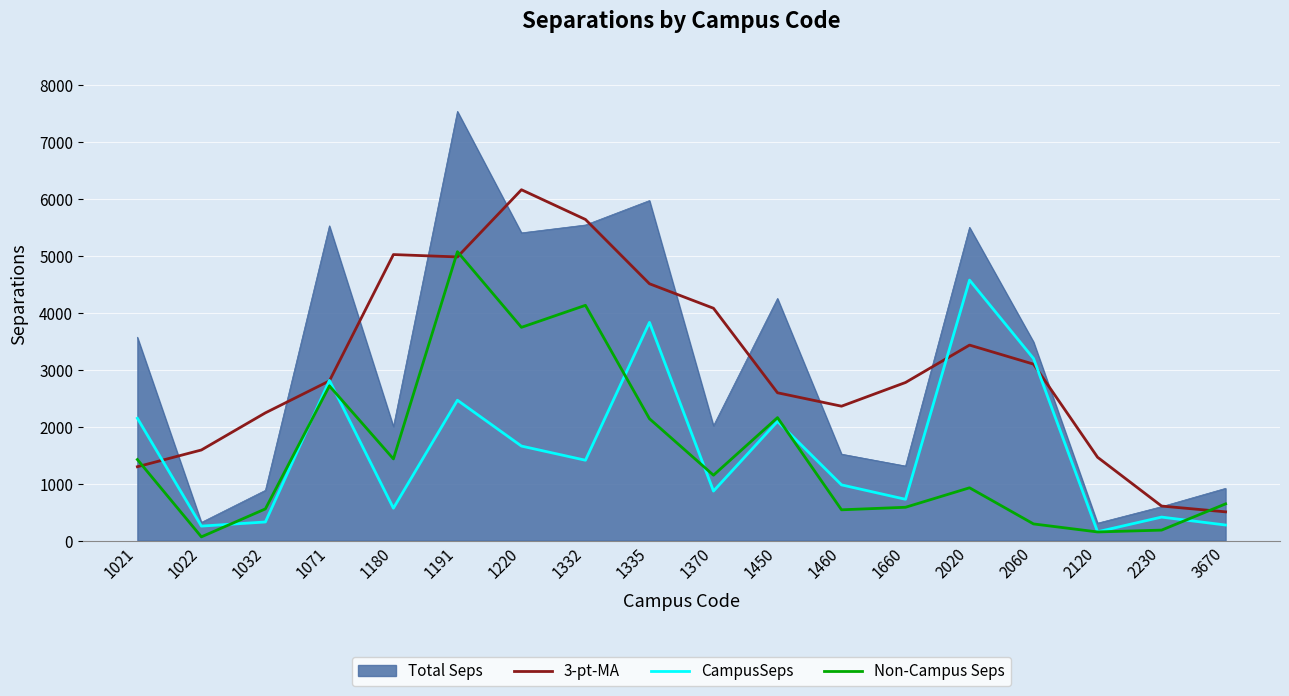

Is it true that 3-pt-MA equals 1590.5 at 1022?

True